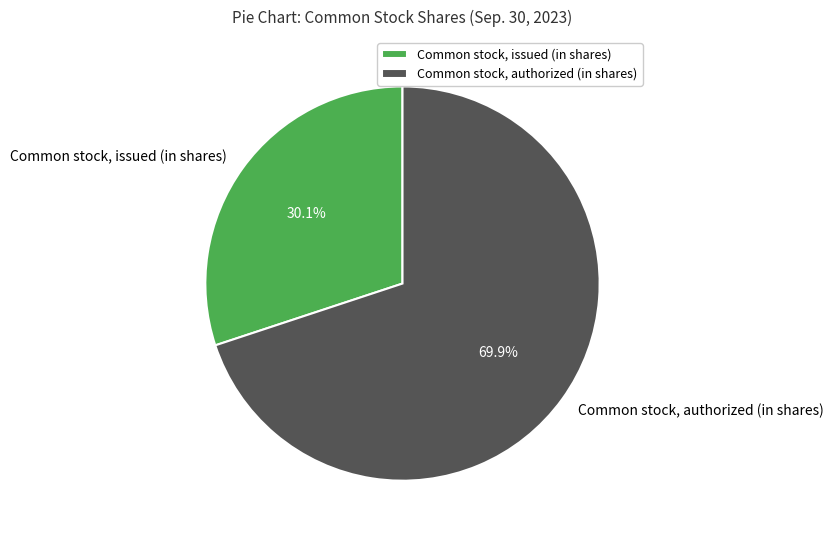

What percentage do Common stock, issued (in shares) and Common stock, authorized (in shares) together represent?

100.0%